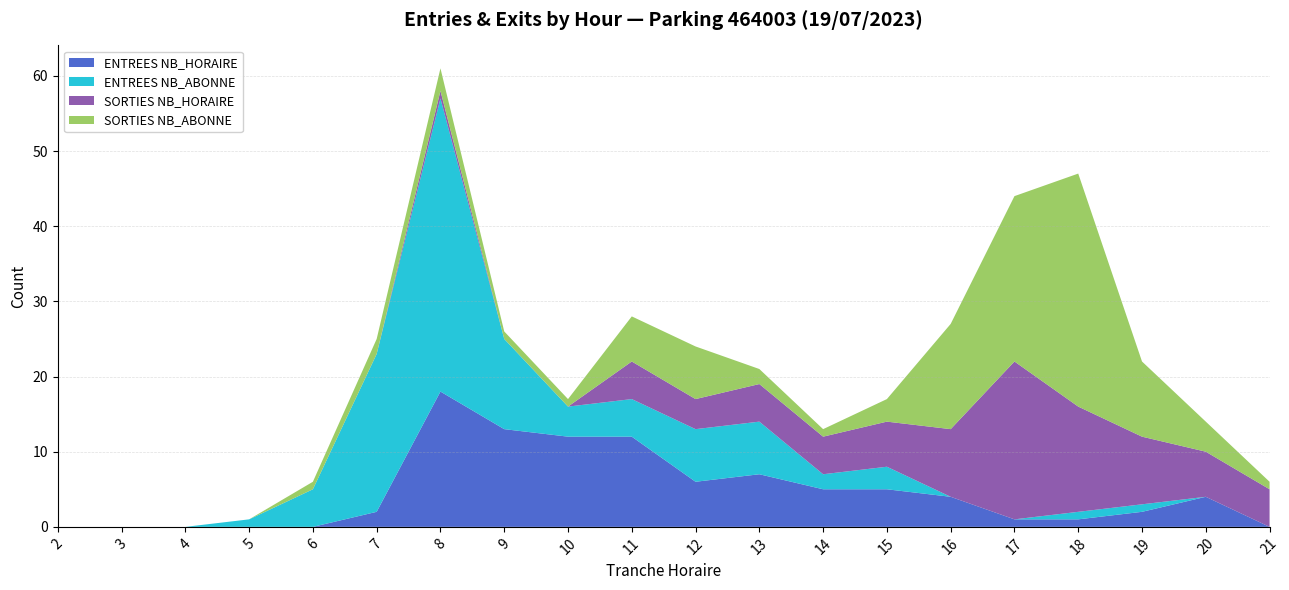

Reading right to left, what are all the values shown in this chart?

ENTREES NB_HORAIRE: 0	4	2	1	1	4	5	5	7	6	12	12	13	18	2	0	0	0	0	0
ENTREES NB_ABONNE: 0	0	1	1	0	0	3	2	7	7	5	4	12	39	21	5	1	0	0	0
SORTIES NB_HORAIRE: 5	6	9	14	21	9	6	5	5	4	5	0	0	1	0	0	0	0	0	0
SORTIES NB_ABONNE: 1	4	10	31	22	14	3	1	2	7	6	1	1	3	2	1	0	0	0	0